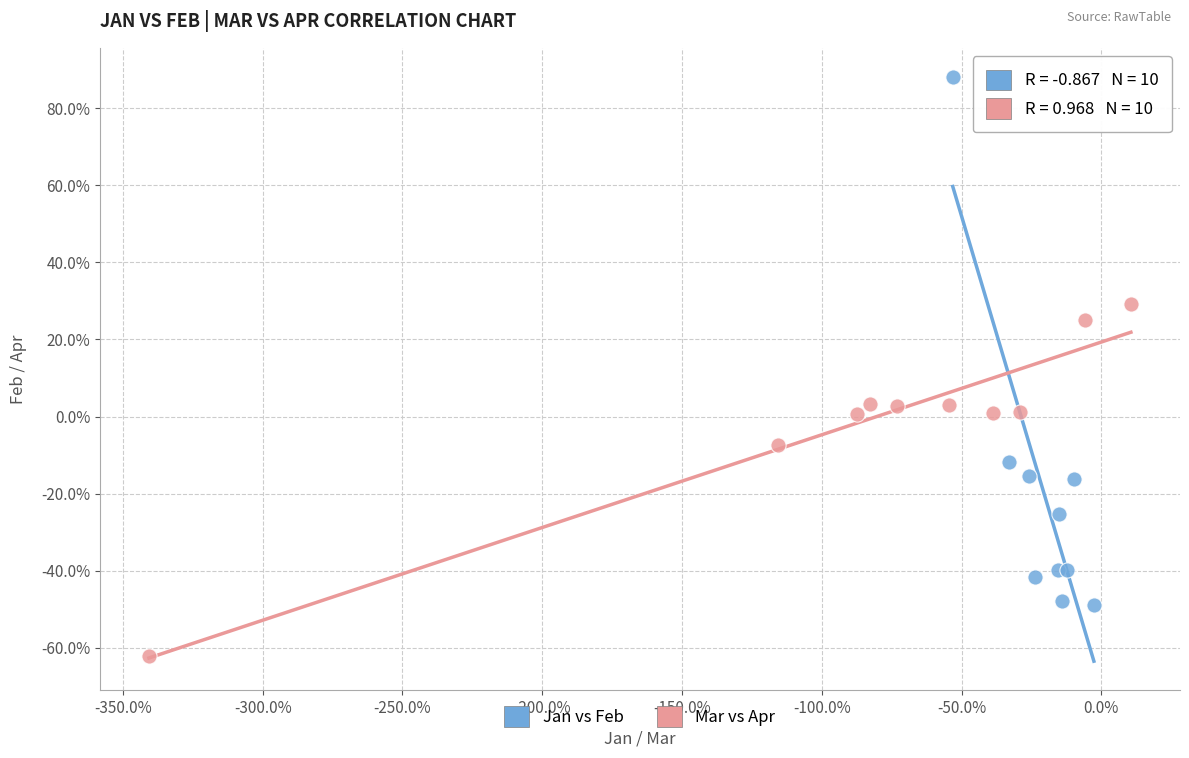

What are all the series names shown in the legend?

Jan vs Feb, Mar vs Apr